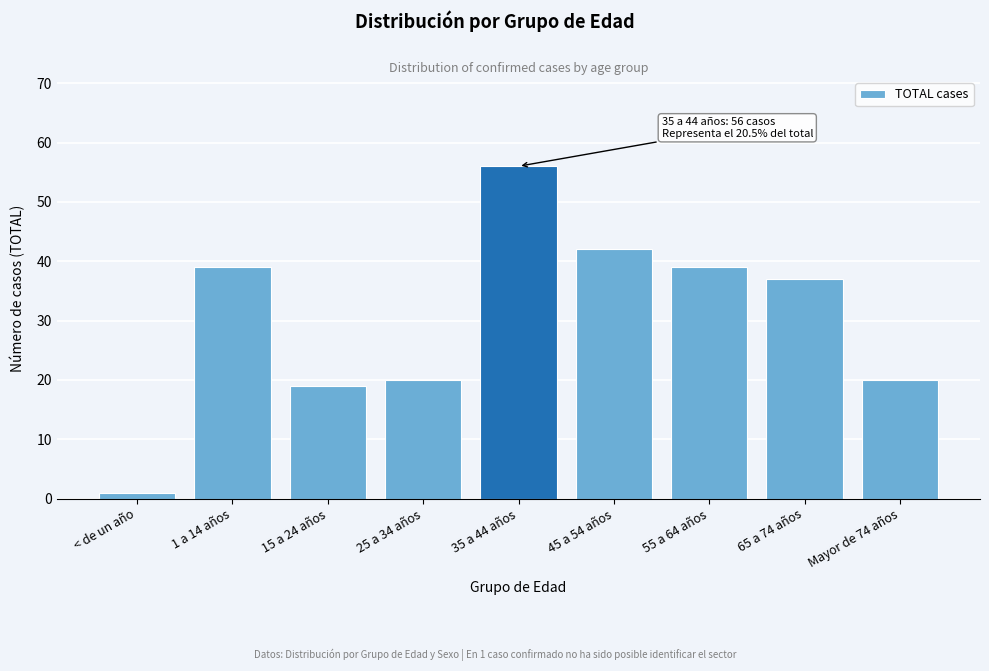

Reading left to right, transcribe all the data shown in this chart.

1	39	19	20	56	42	39	37	20